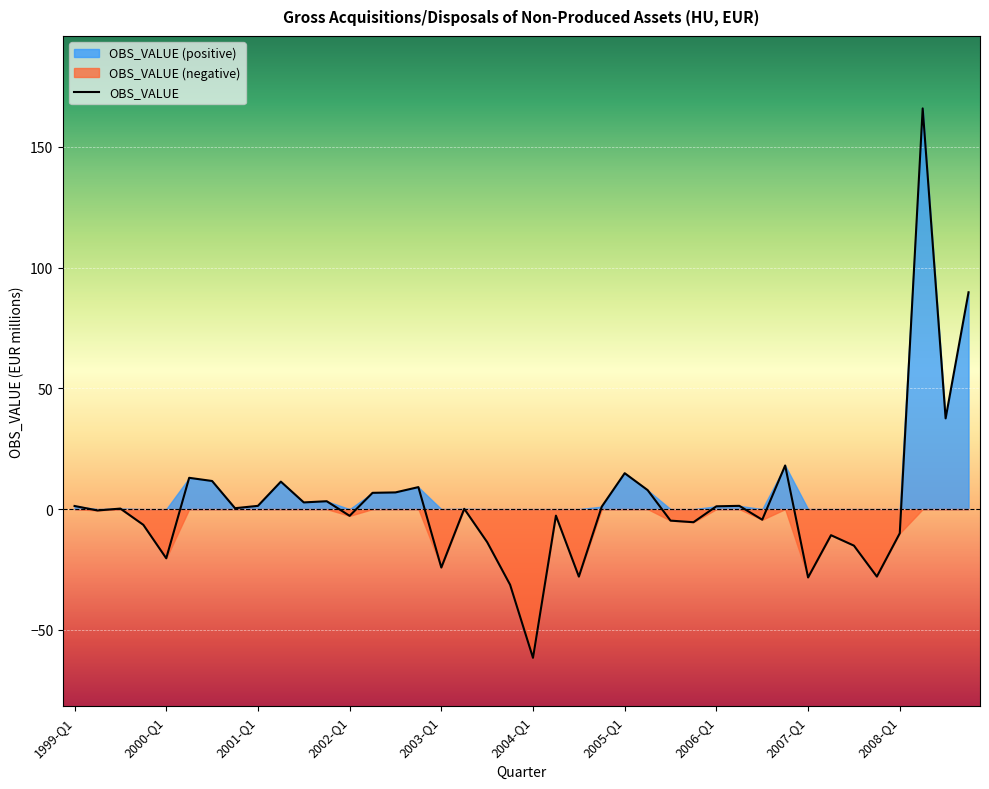

Is it true that the value at 2003-Q1 is -24.2?

True